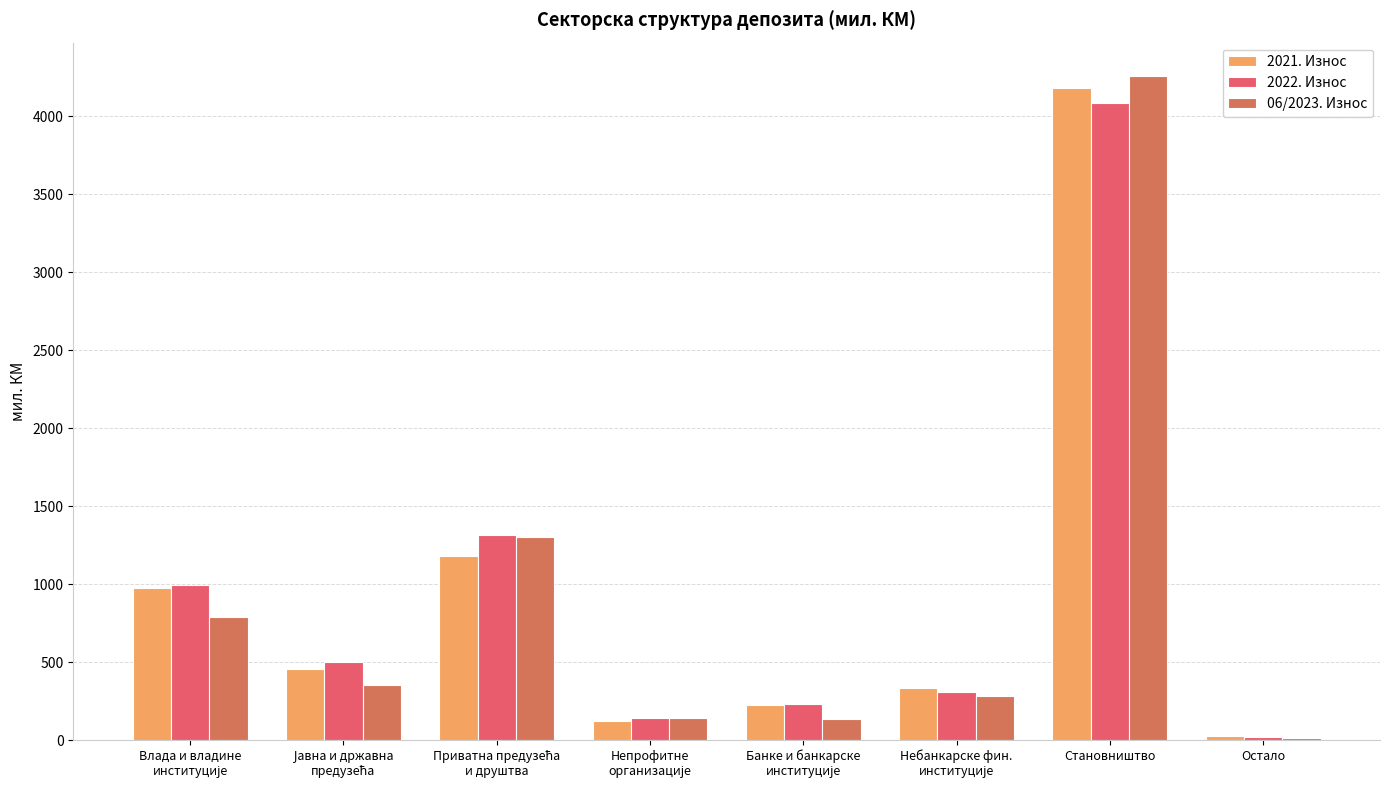

What is the difference between the second highest and minimum values in the 06/2023. Износ series?

1286.0